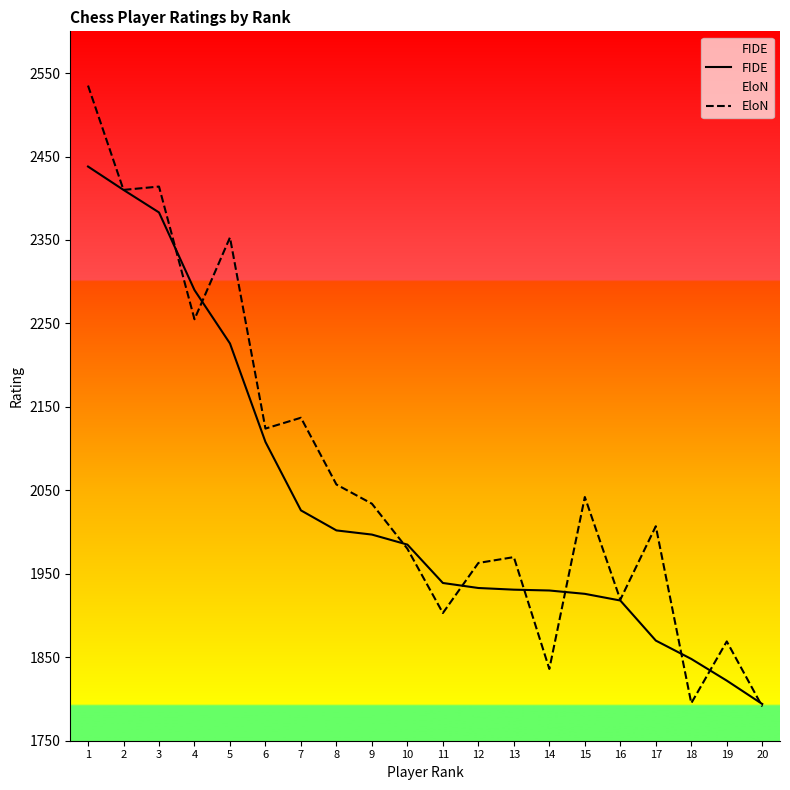

How many values in the EloN series exceed 2034?

9